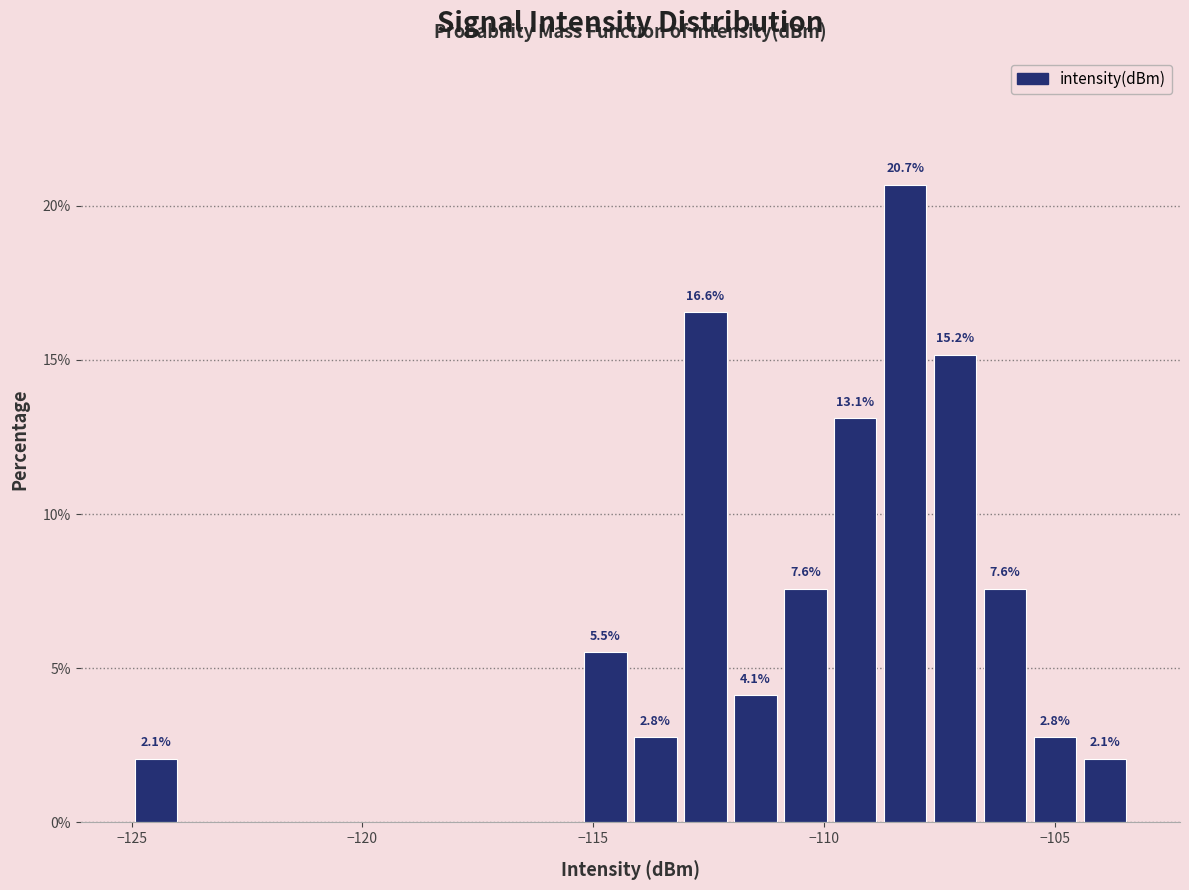

Around what value on the x-axis is the tallest bar? Give the approximate position of its centre, as read against the axis.

-108.0